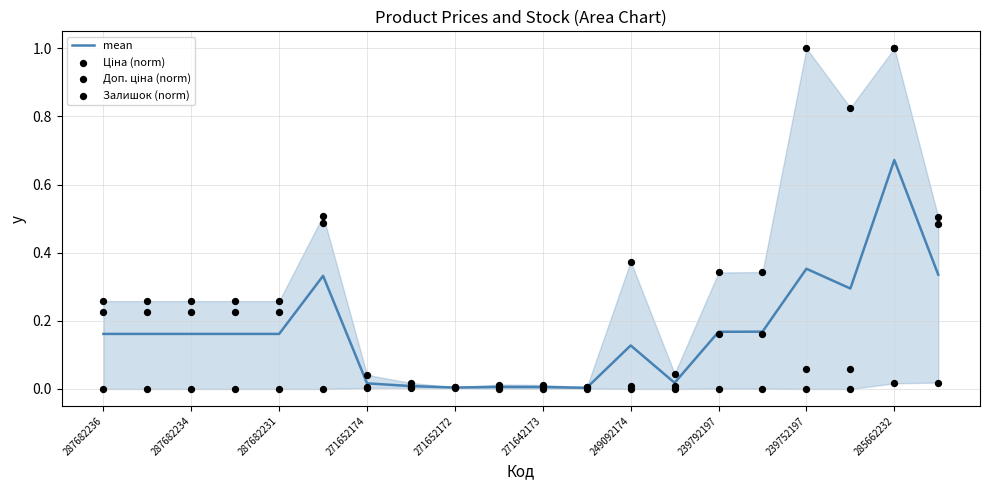

At how many categories does at least one series exceed 0?

20